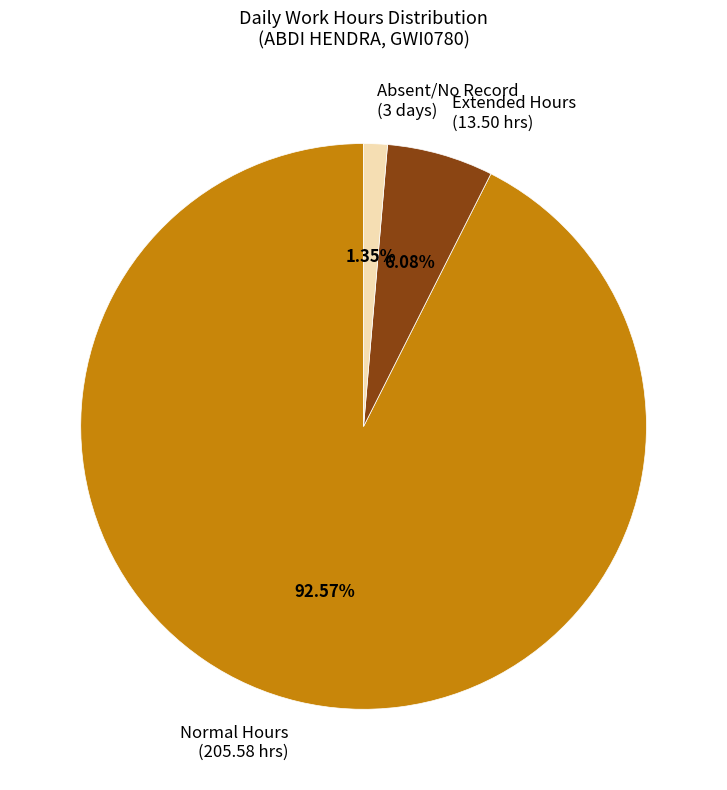

What is the smallest slice in the pie chart?

Absent/No Record (3 days)